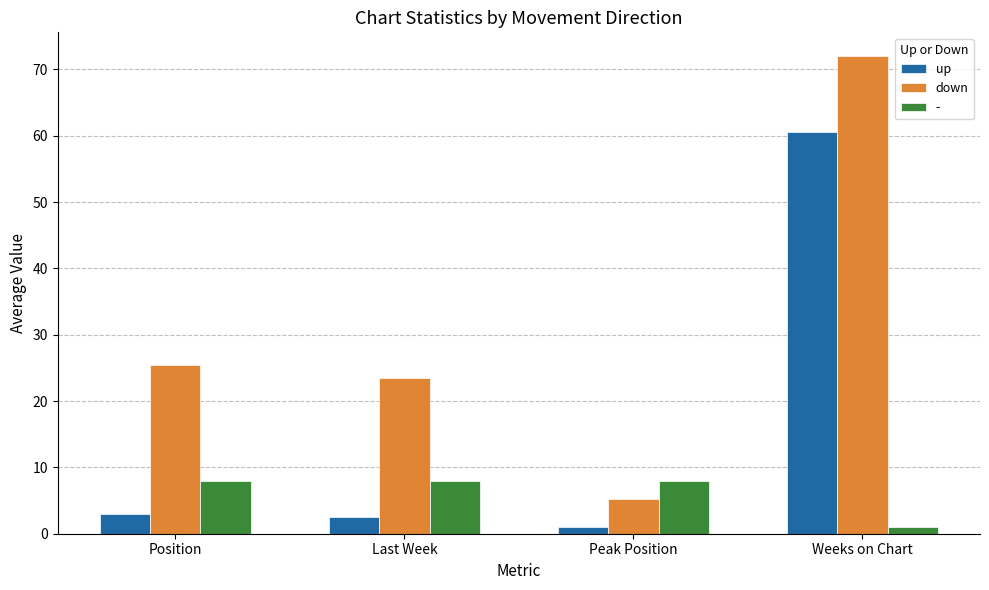

What is the sum of all up values?

67.0